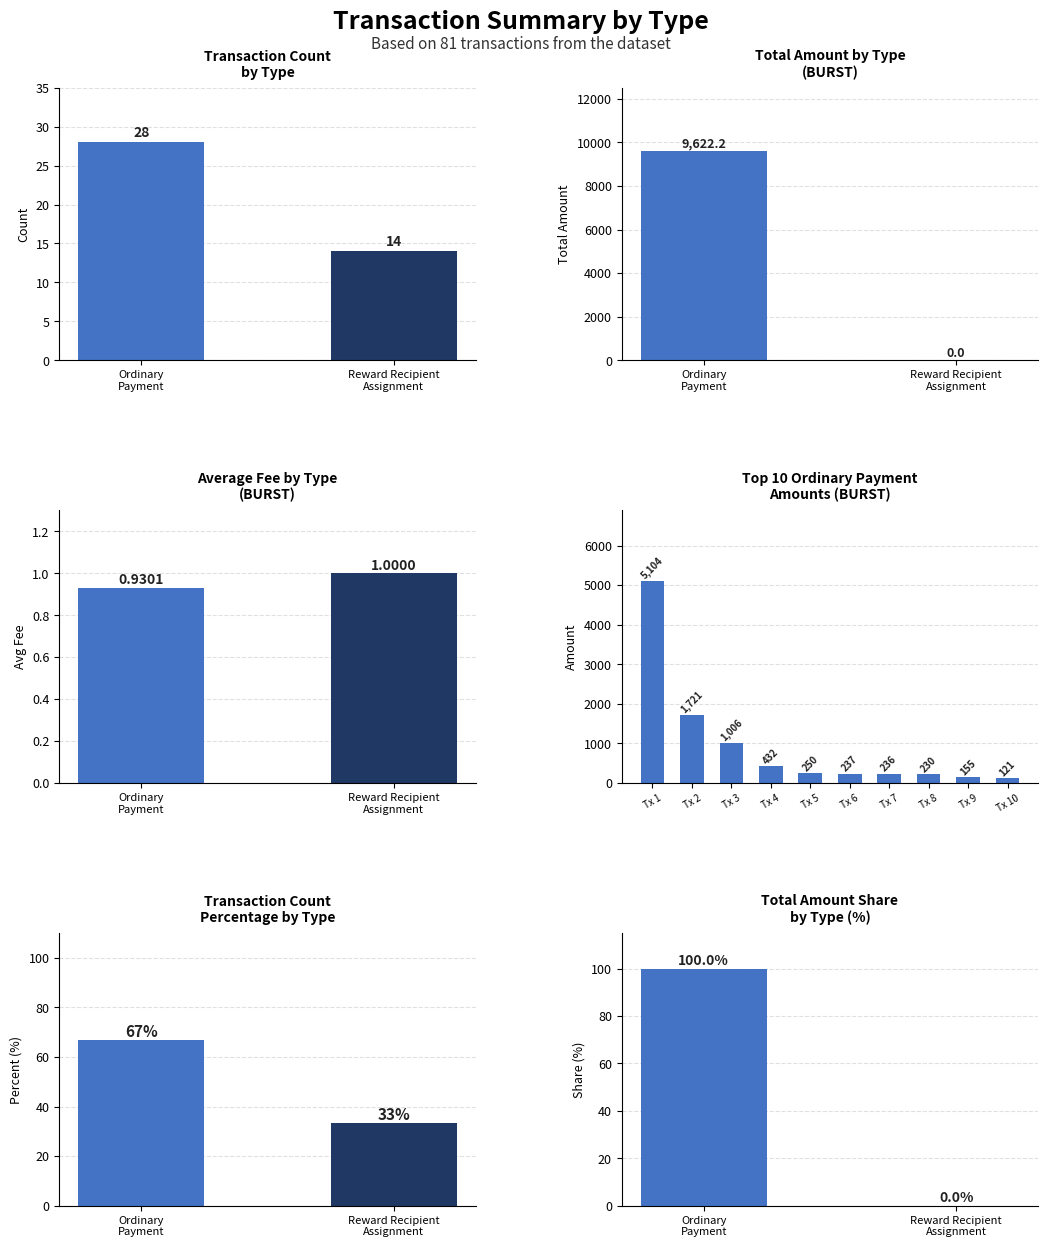

Which label corresponds to the largest value in the chart?

Tx 1